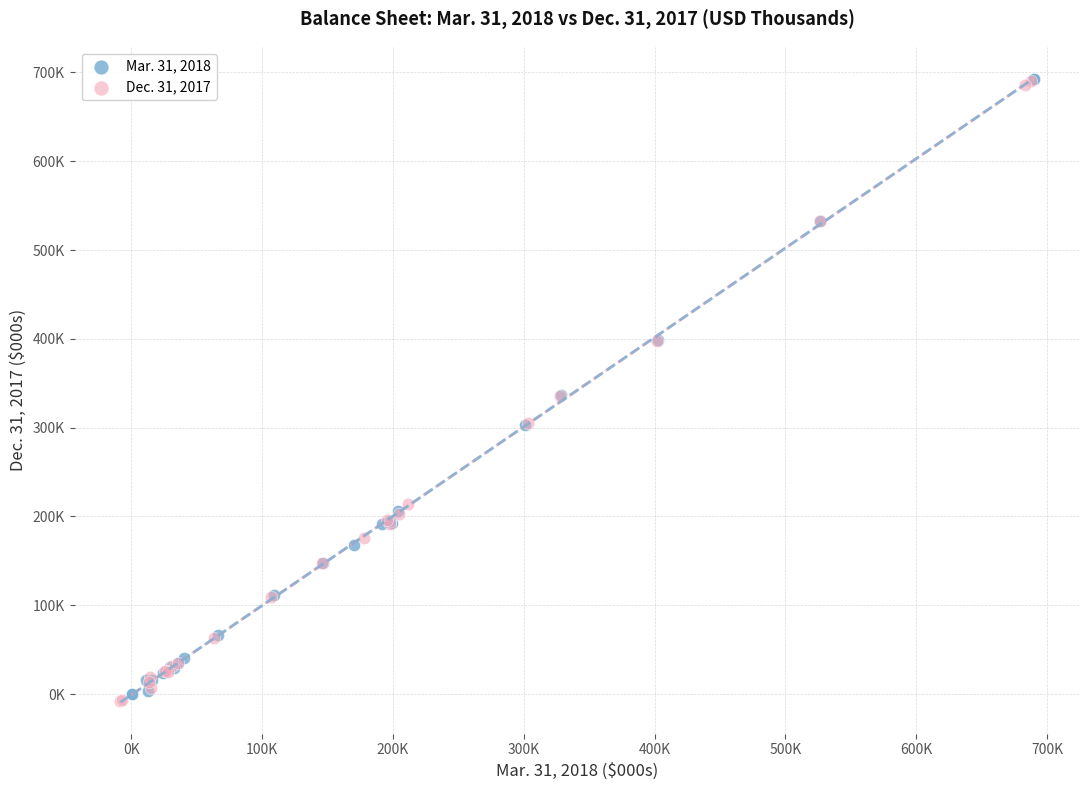

What are all the series names shown in the legend?

Mar. 31, 2018, Dec. 31, 2017